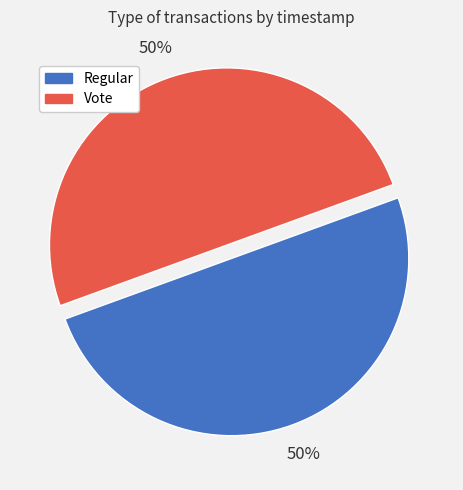

Approximately how many times larger is the value at Vote compared to Regular?

1.0